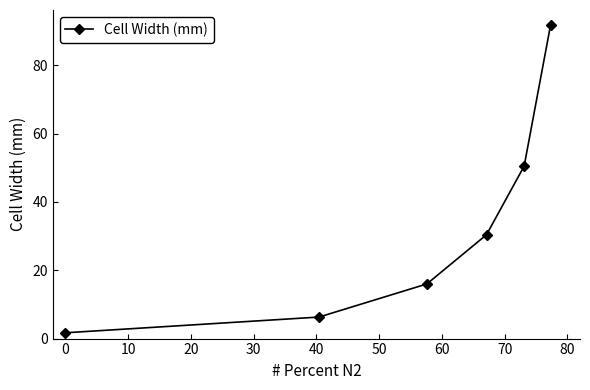

What is the greatest value displayed?

91.7